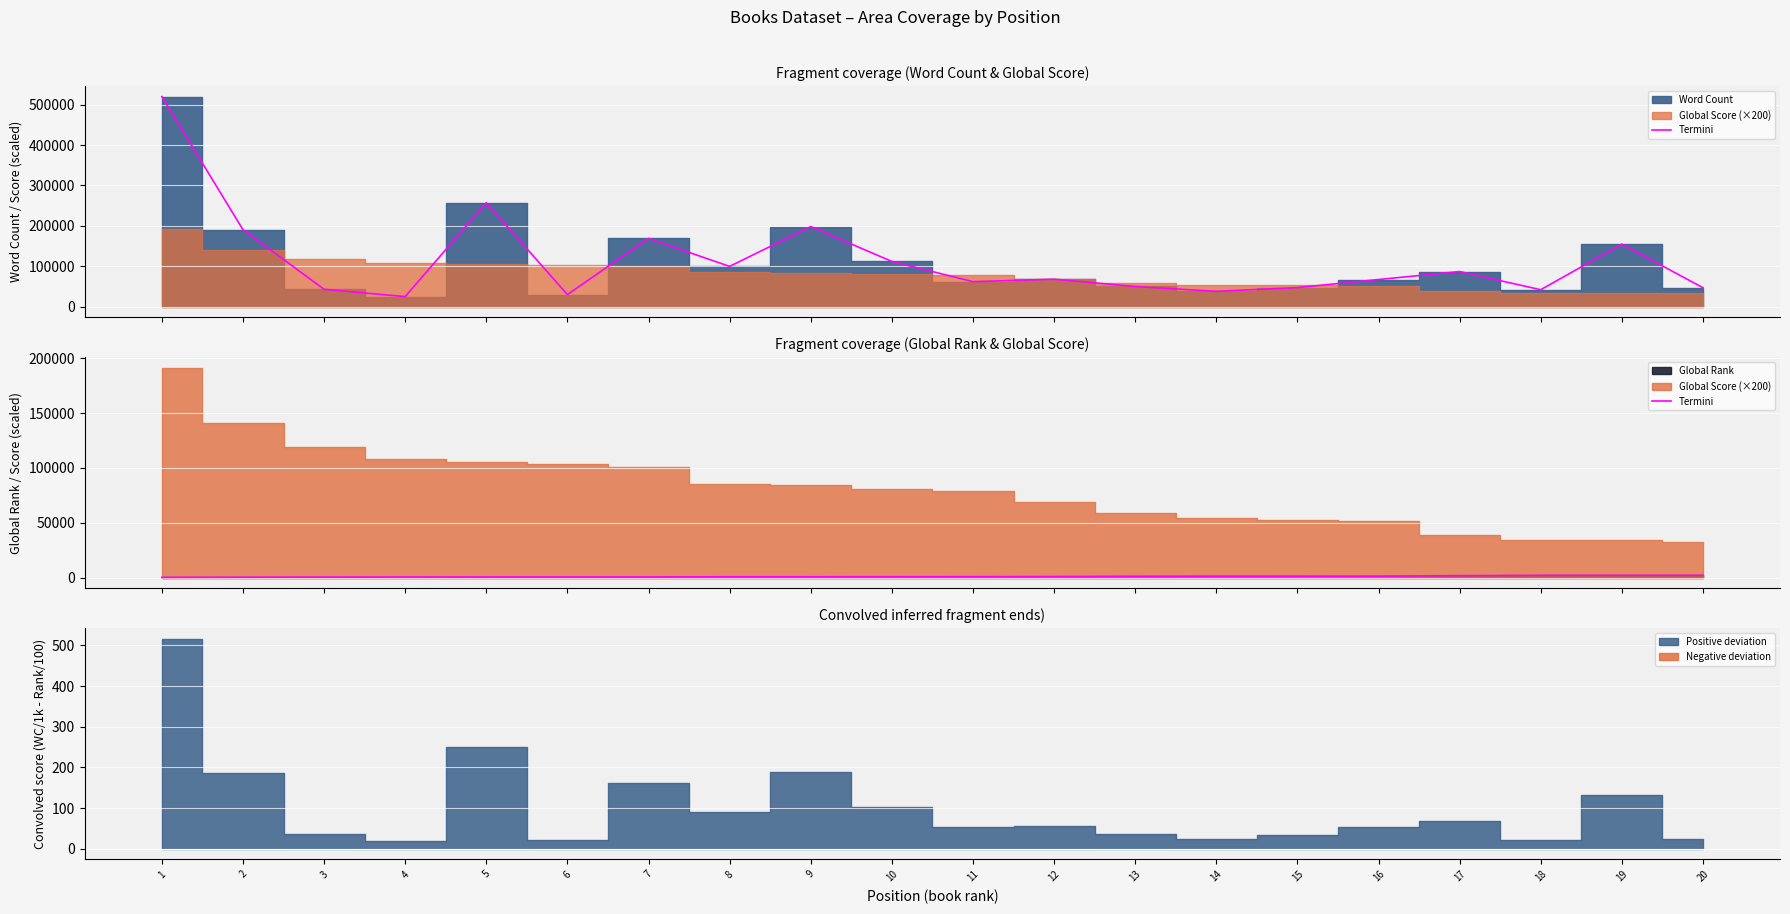

True or false: Termini (WC edge) and Termini (Rank edge) cross at least once.

False